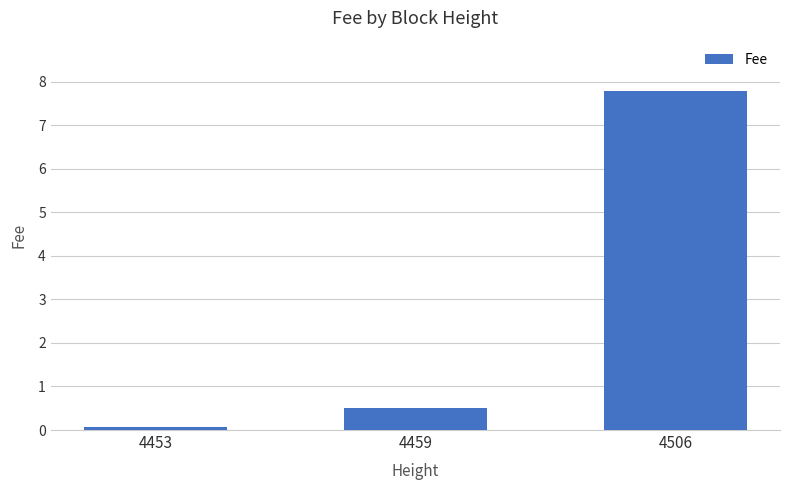

What is the approximate value at 4459?

0.5